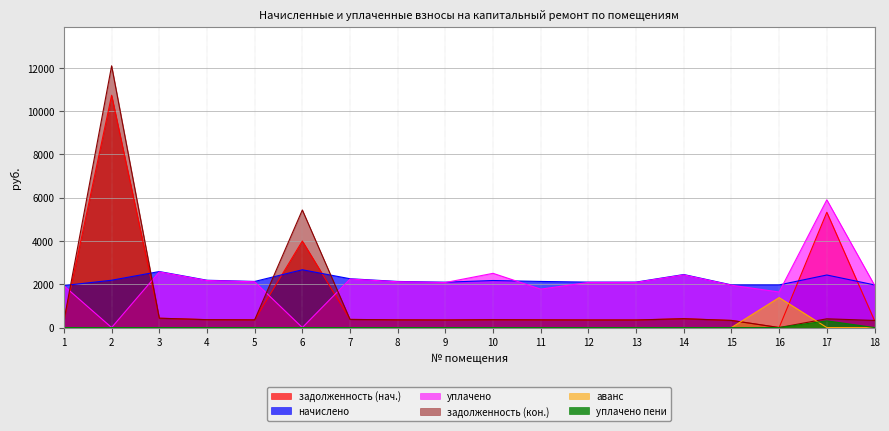

Reading right to left, transcribe all the data shown in this chart.

задолженность (нач.): 18=328.3	17=5326.4	16=0.0	15=328.3	14=408.2	13=349.9	12=349.9	11=355.0	10=362.2	9=349.2	8=355.0	7=375.8	6=3996.9	5=355.0	4=364.3	3=431.3	2=10730.2	1=323.3
начислено: 18=1969.9	17=2427.8	16=1969.9	15=1969.9	14=2449.4	13=2099.5	12=2099.5	11=2129.8	10=2173.0	9=2095.2	8=2129.8	7=2255.0	6=2669.8	5=2129.8	4=2185.9	3=2587.7	2=2185.9	1=1939.7
уплачено: 18=1956.2	17=5901.0	16=1641.6	15=1956.2	14=2432.4	13=2084.9	12=2084.9	11=1774.8	10=2504.9	9=2080.7	8=2115.0	7=2239.4	6=0.0	5=2115.0	4=2170.7	3=2569.7	2=0.0	1=1926.2
задолженность (кон.): 18=328.3	17=404.6	16=0.0	15=328.3	14=408.2	13=349.9	12=349.9	11=355.0	10=362.2	9=349.2	8=355.0	7=375.8	6=5431.5	5=355.0	4=364.3	3=431.3	2=12092.2	1=323.3
аванс: 18=0.0	17=0.0	16=1384.4	15=0.0	14=0.0	13=0.0	12=0.0	11=0.0	10=0.0	9=0.0	8=0.0	7=0.0	6=0.0	5=0.0	4=0.0	3=0.0	2=0.0	1=0.0
уплачено пени: 18=0.0	17=309.0	16=0.0	15=0.0	14=0.0	13=0.0	12=0.0	11=0.0	10=0.0	9=0.0	8=0.0	7=0.0	6=0.0	5=0.0	4=0.0	3=0.0	2=0.0	1=0.0